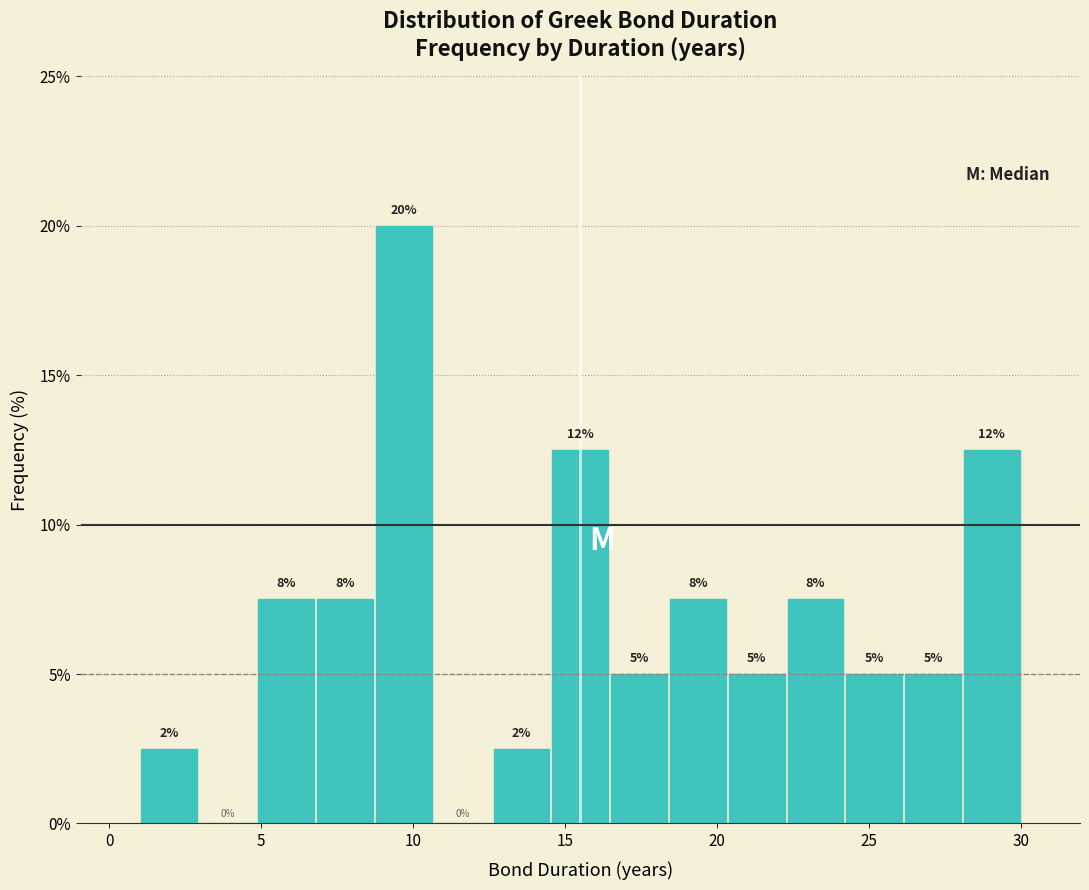

Around what value on the x-axis is the tallest bar? Give the approximate position of its centre, as read against the axis.

9.5